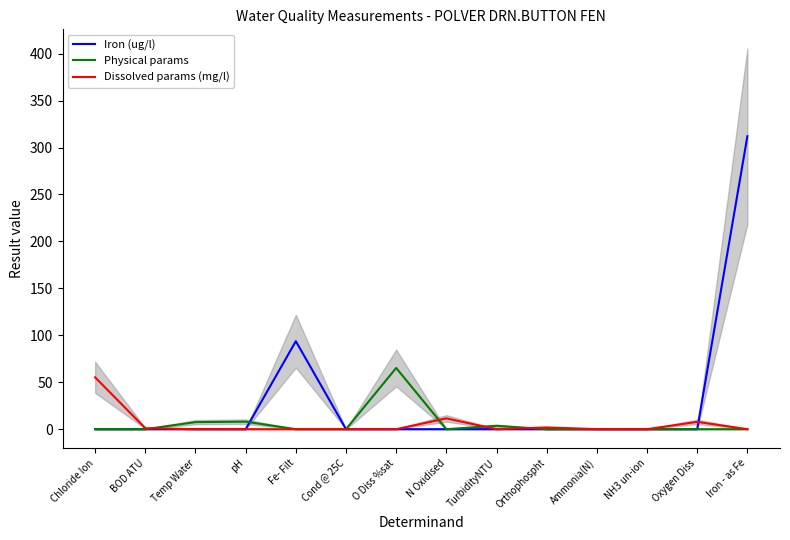

Is it true that Physical params equals 12.4 at pH?

False